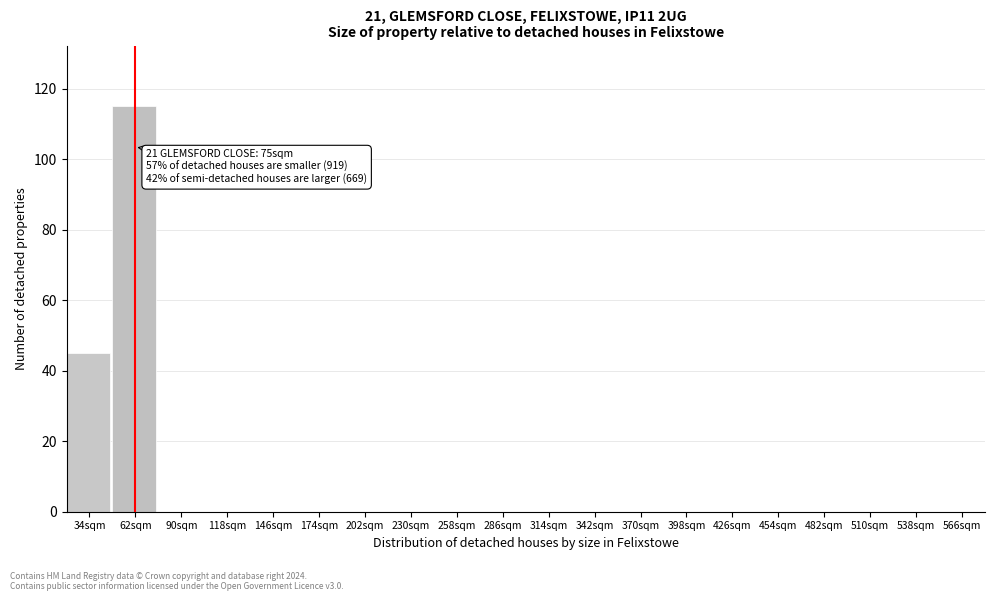

Reading right to left, transcribe all the data shown in this chart.

566sqm=0	538sqm=0	510sqm=0	482sqm=0	454sqm=0	426sqm=0	398sqm=0	370sqm=0	342sqm=0	314sqm=0	286sqm=0	258sqm=0	230sqm=0	202sqm=0	174sqm=0	146sqm=0	118sqm=0	90sqm=0	62sqm=115	34sqm=45